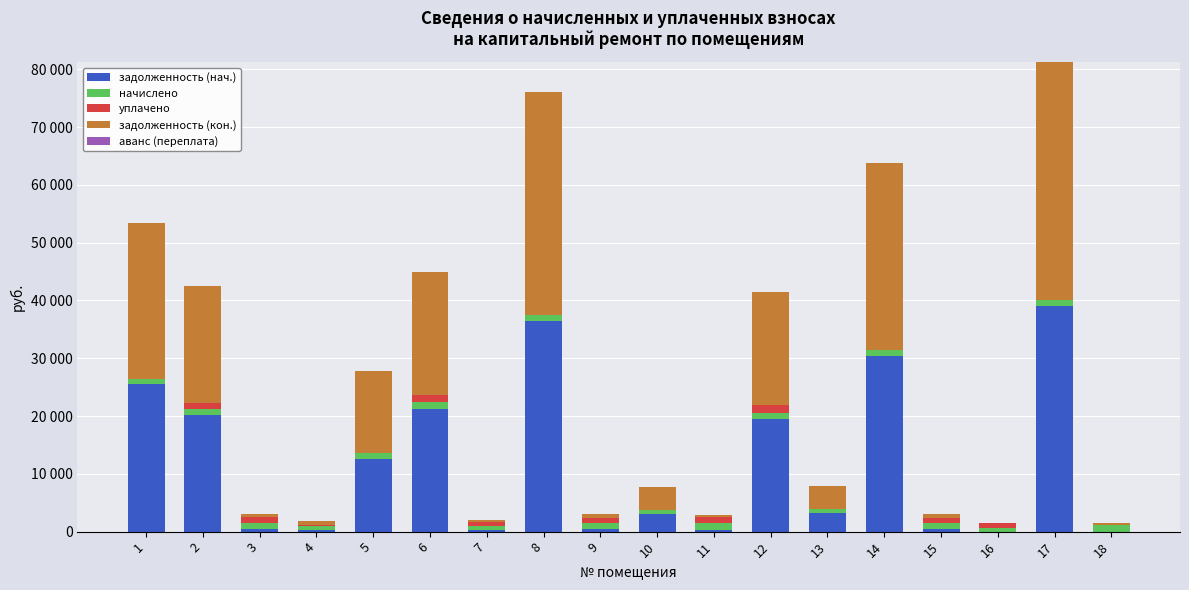

Does the chart contain stacked bars?

Yes